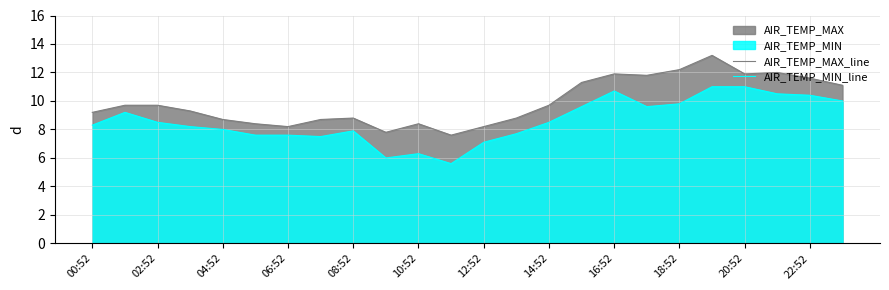

The value of AIR_TEMP_MAX_line at 04:52 is 8.7. True or false?

True